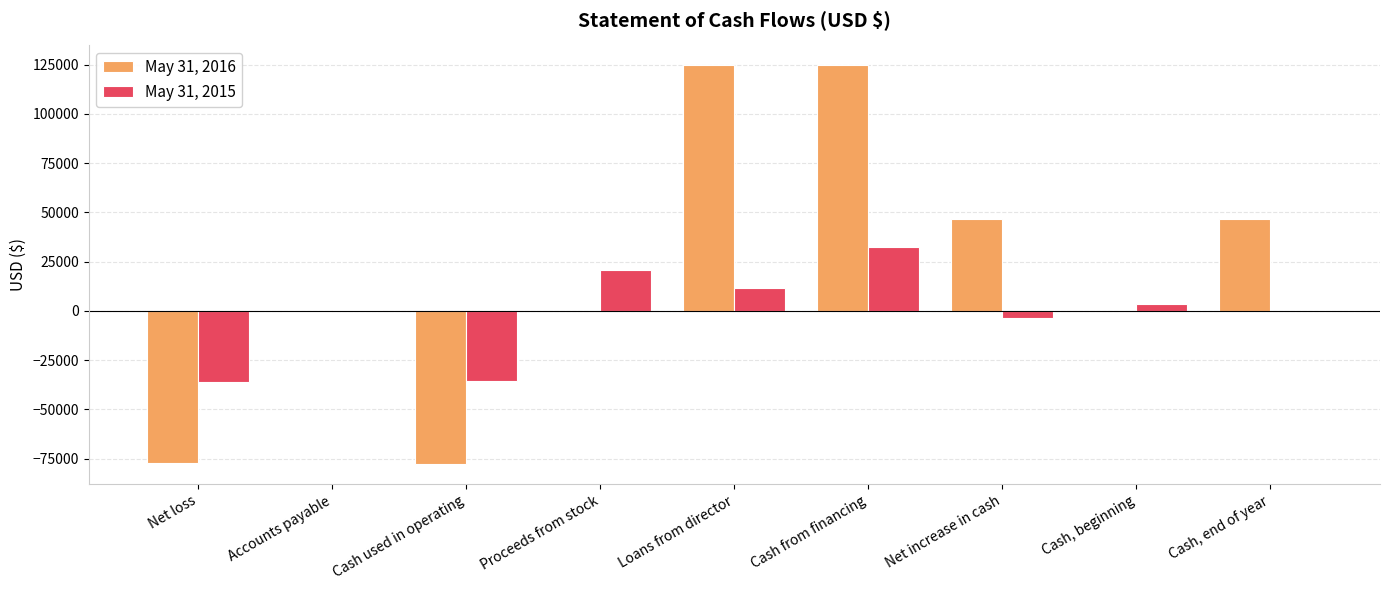

What is the total value across all series at Loans from director?

136325